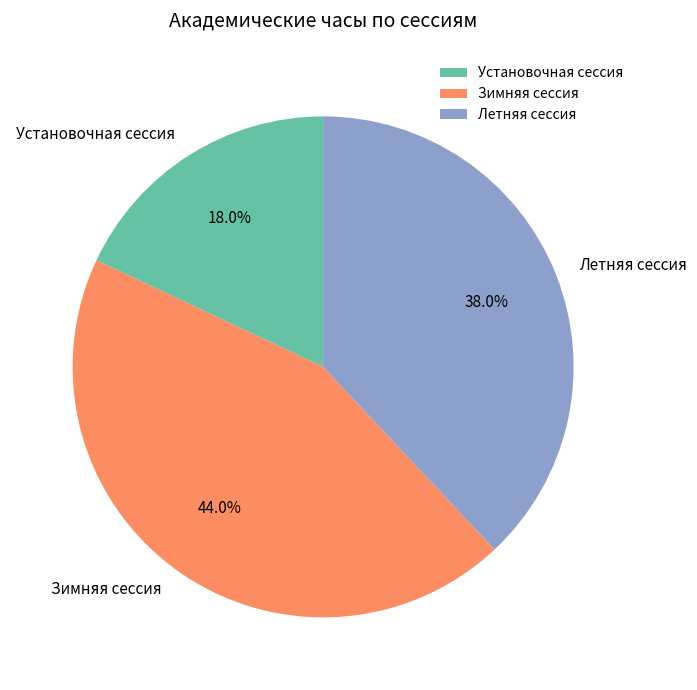

Is the sum of Летняя сессия and Зимняя сессия greater than half?

Yes